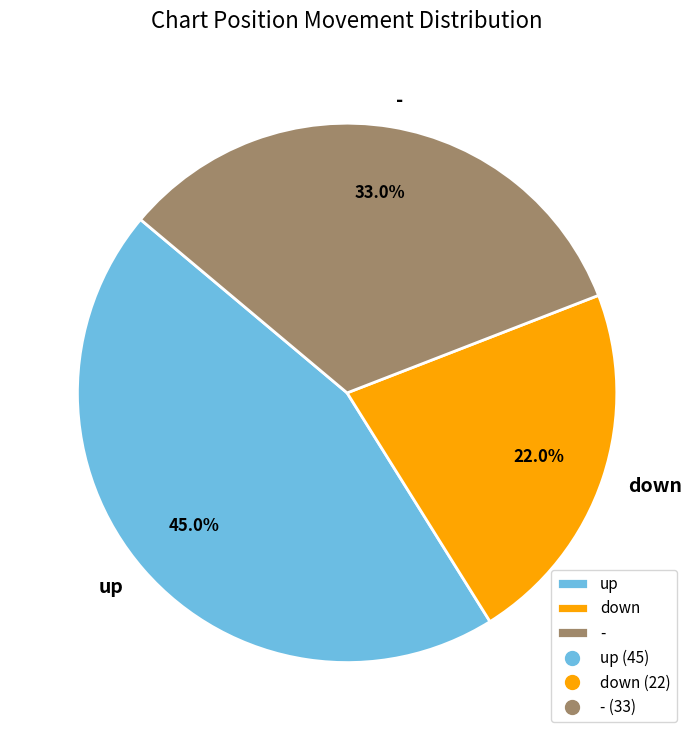

How many segments does this pie chart have?

3